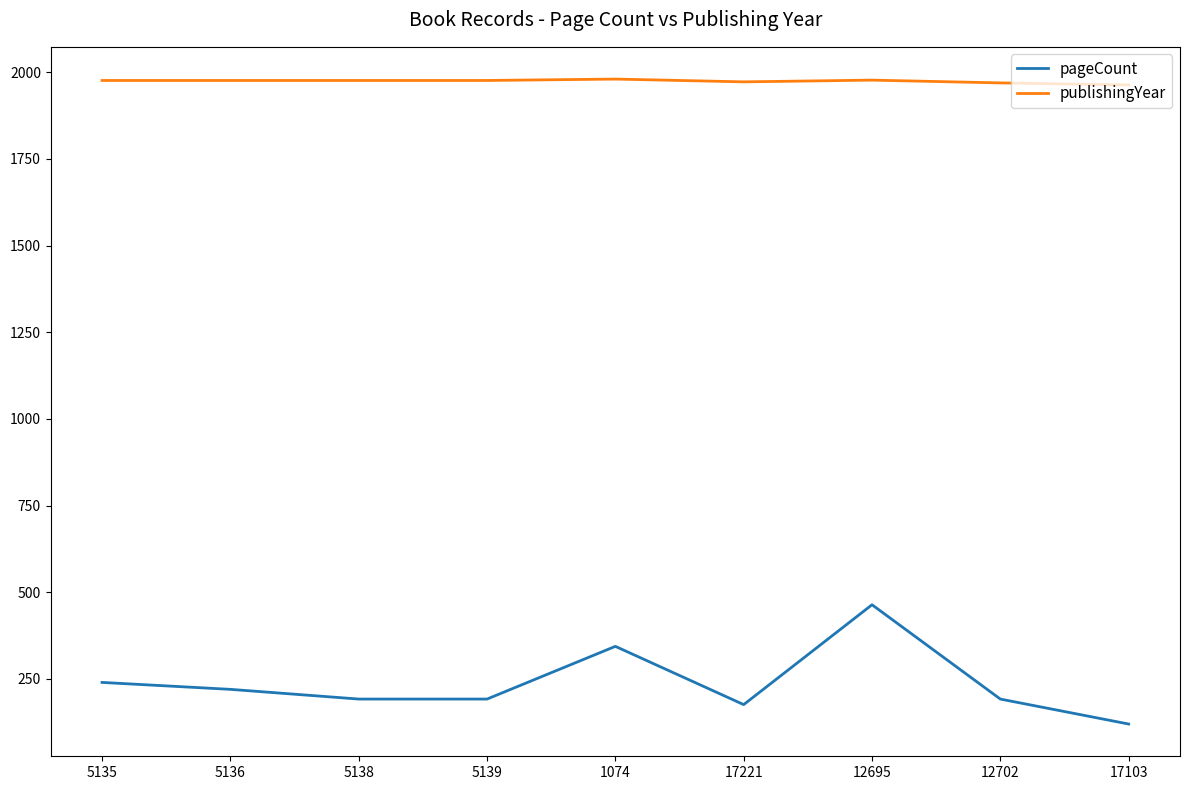

What is the total value across all series at 5139?

2168